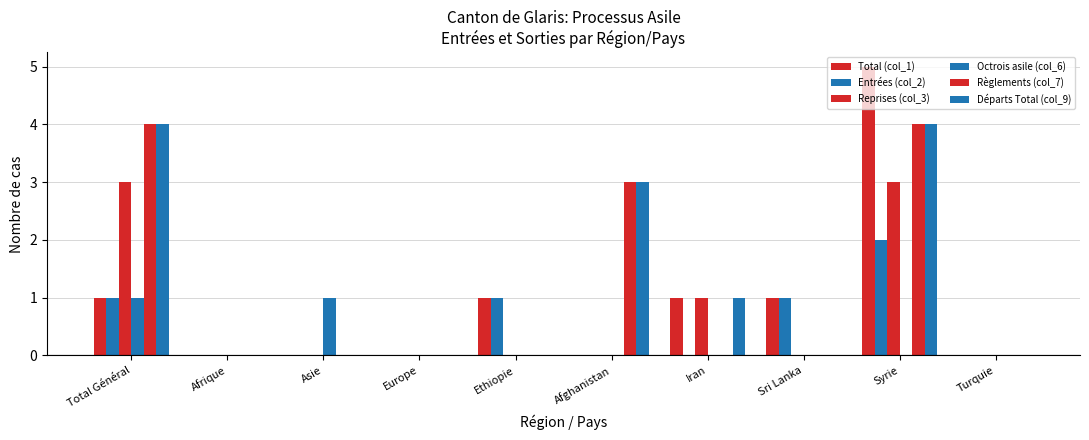

Are the bars horizontal?

No